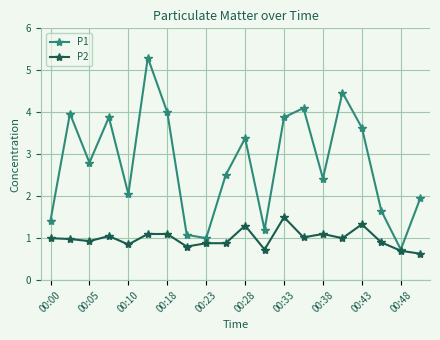

True or false: P2 has more than 0 interior local peaks.

True